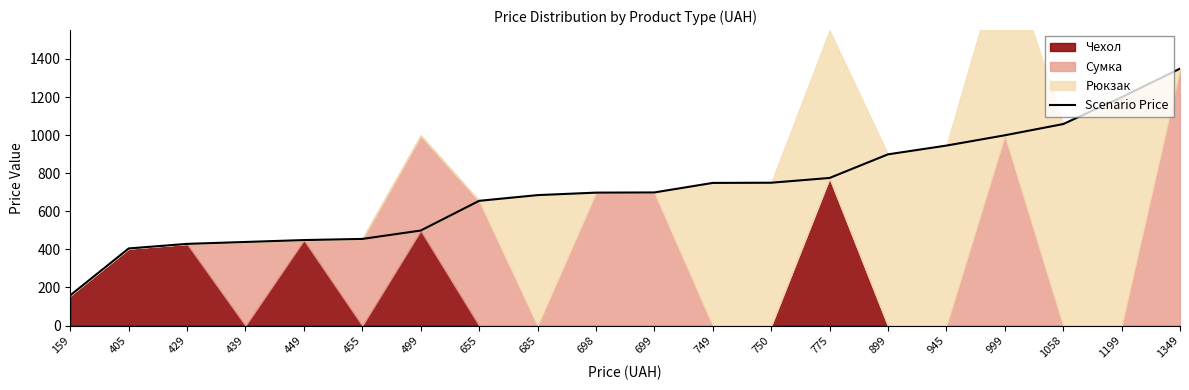

Between 159 and 775, which is larger?

775